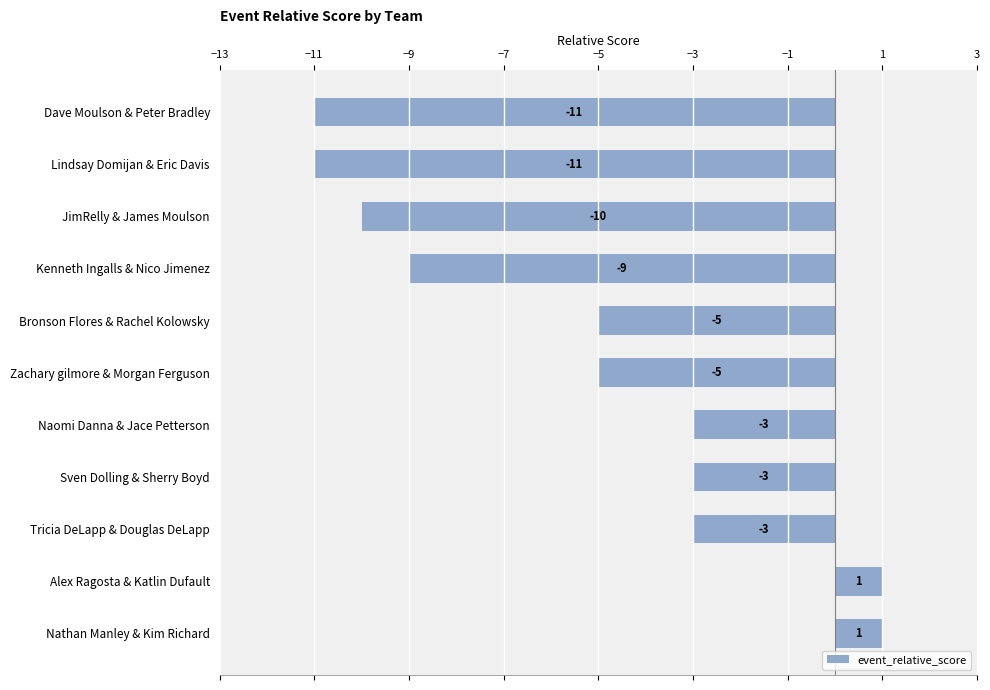

What is the difference between the values at Lindsay Domijan & Eric Davis and Alex Ragosta & Katlin Dufault?

12